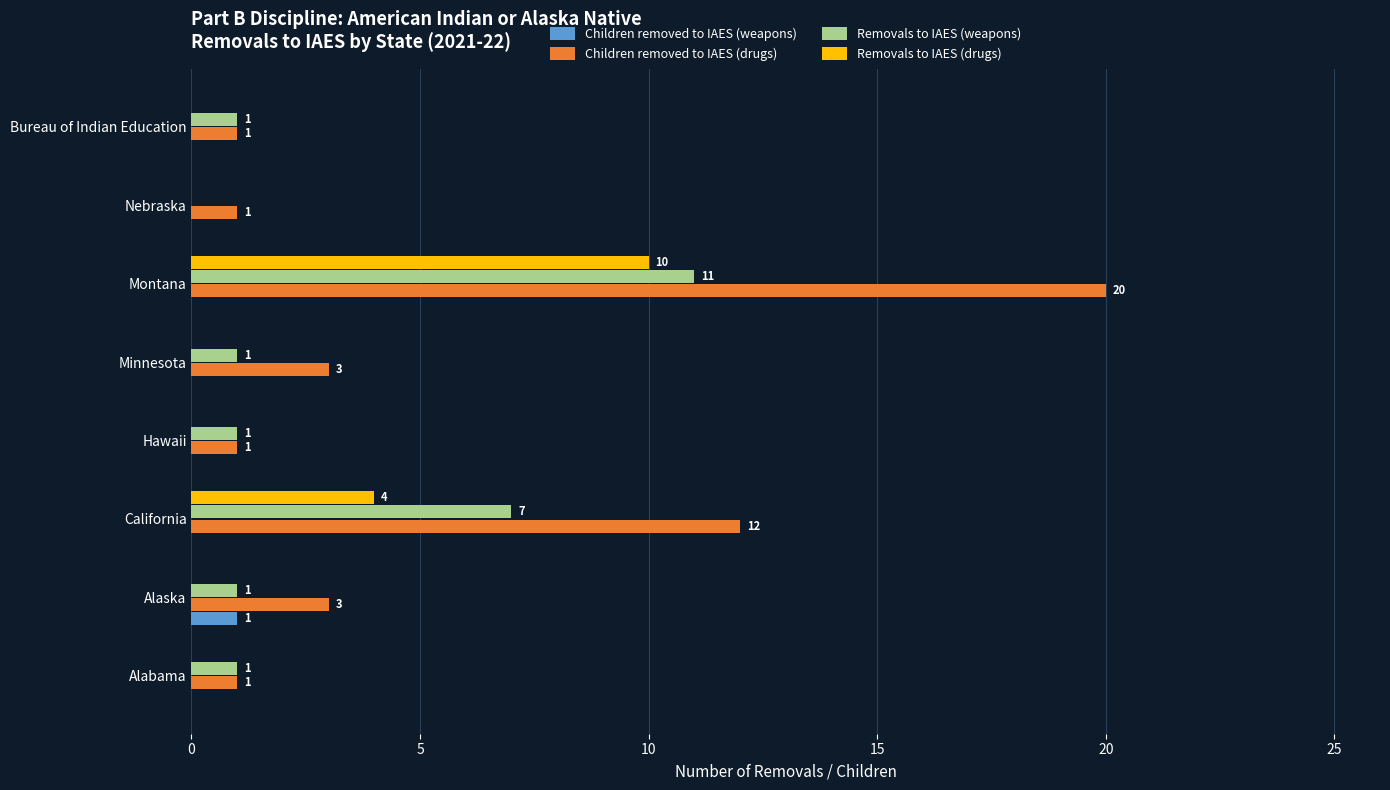

True or false: Removals to IAES (weapons) has a value of 0 at Nebraska.

True